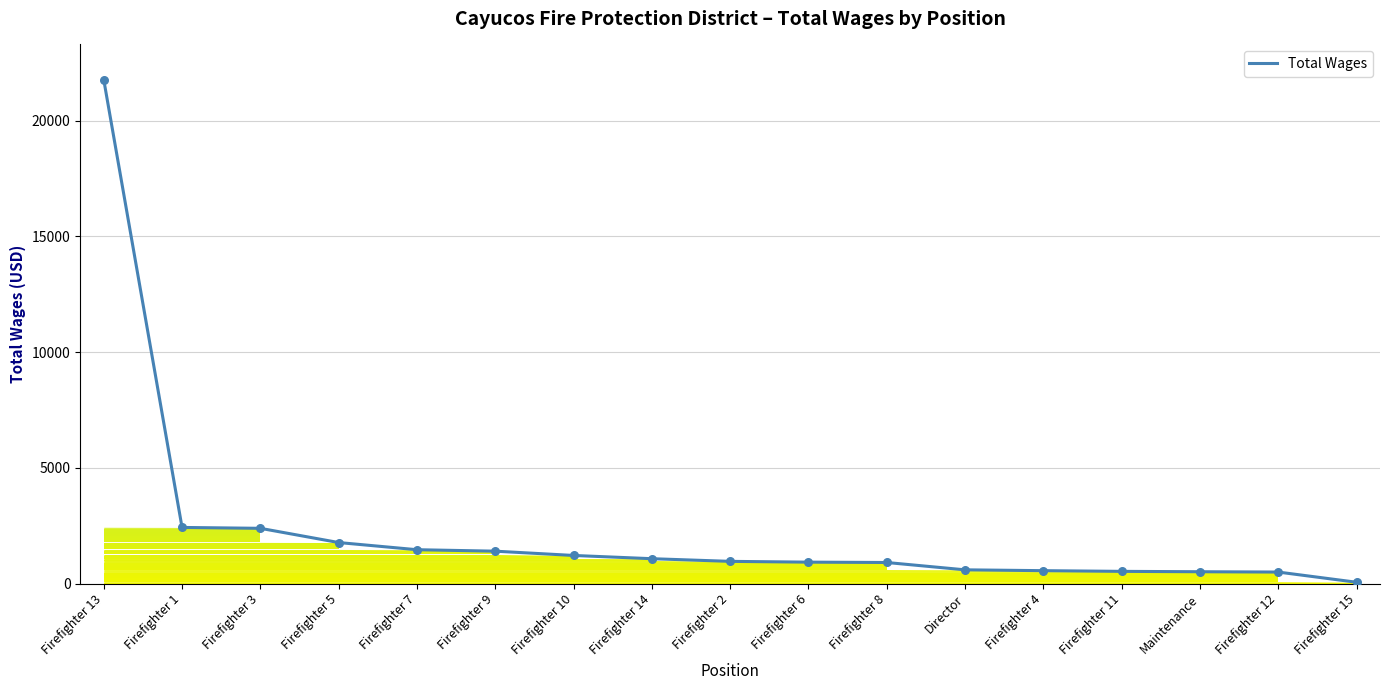

What is the ratio of the value at Firefighter 7 to the value at Firefighter 4?

2.6